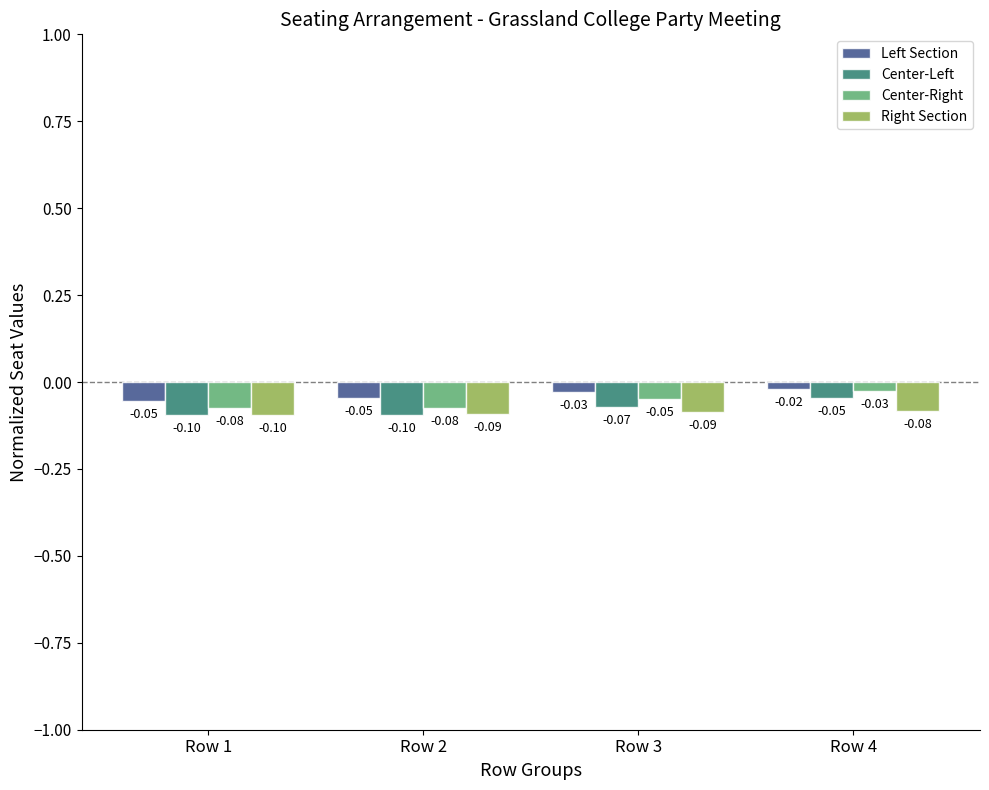

How many distinct data groups are displayed?

4